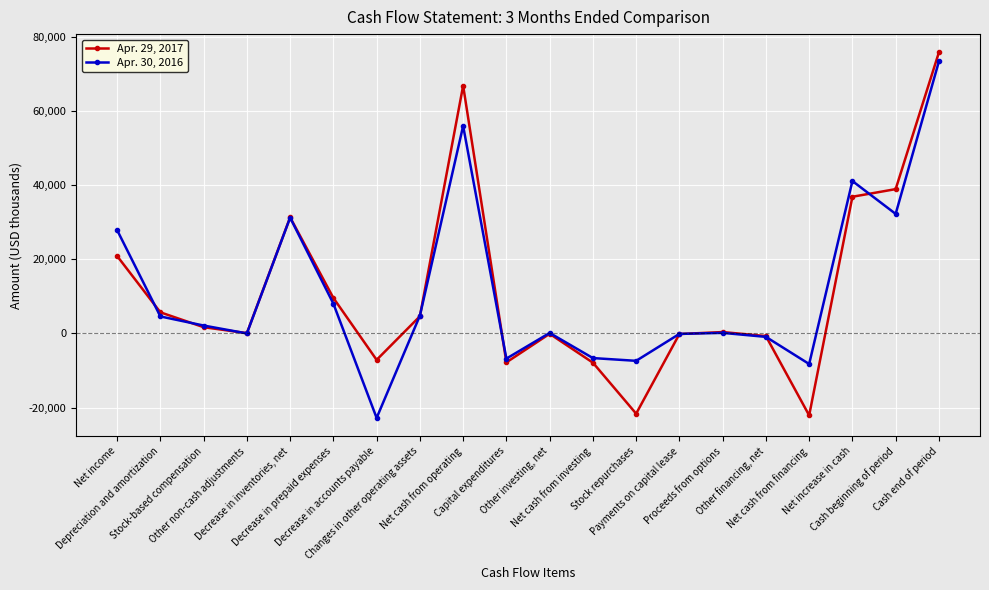

What is the minimum value shown in the chart?

-22784